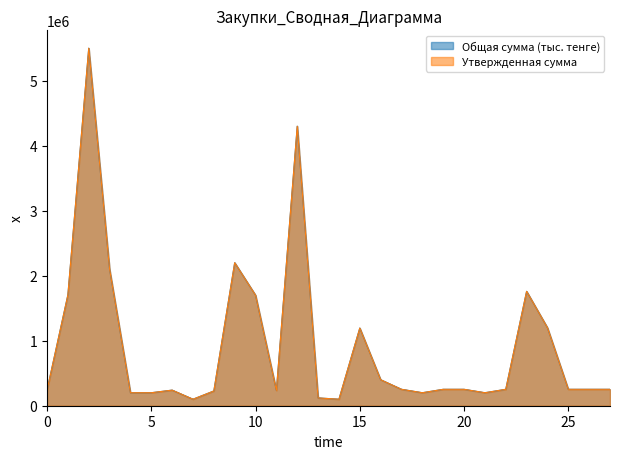

Which series has the largest range (max minus min)?

Общая сумма (тыс. тенге)